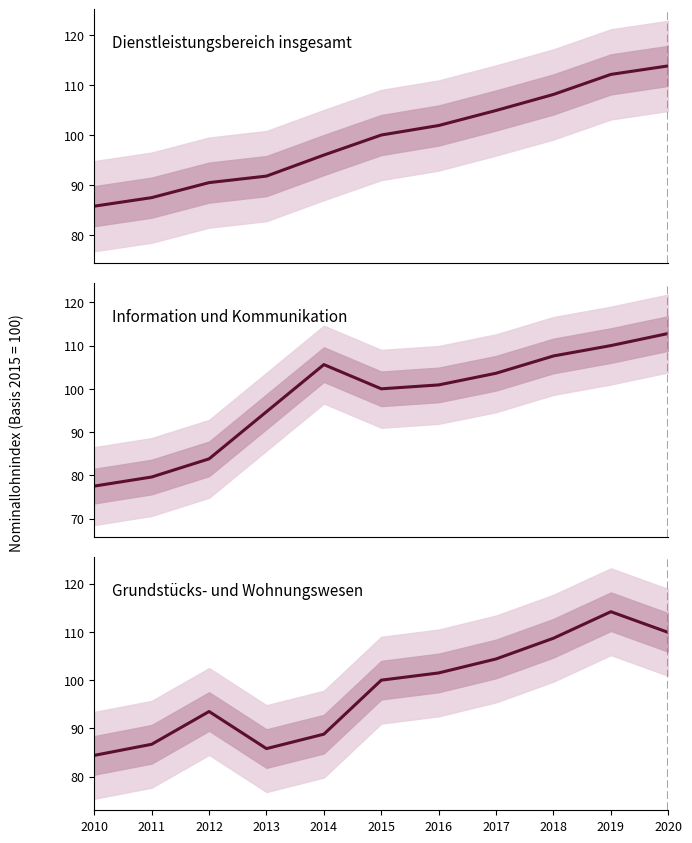

What is the highest value of the Grundstücks- und Wohnungswesen series?

114.2